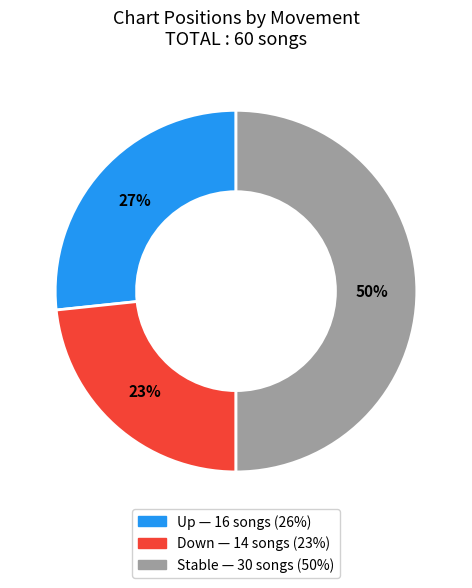

To the nearest percent, what is the difference between the largest and smallest slice percentages?

27%